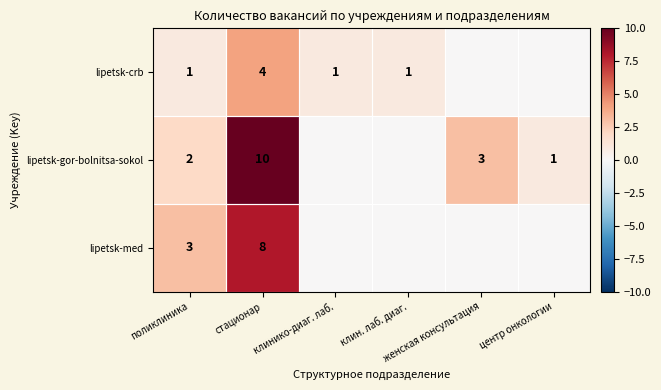

How many categories are shown in the chart?

6